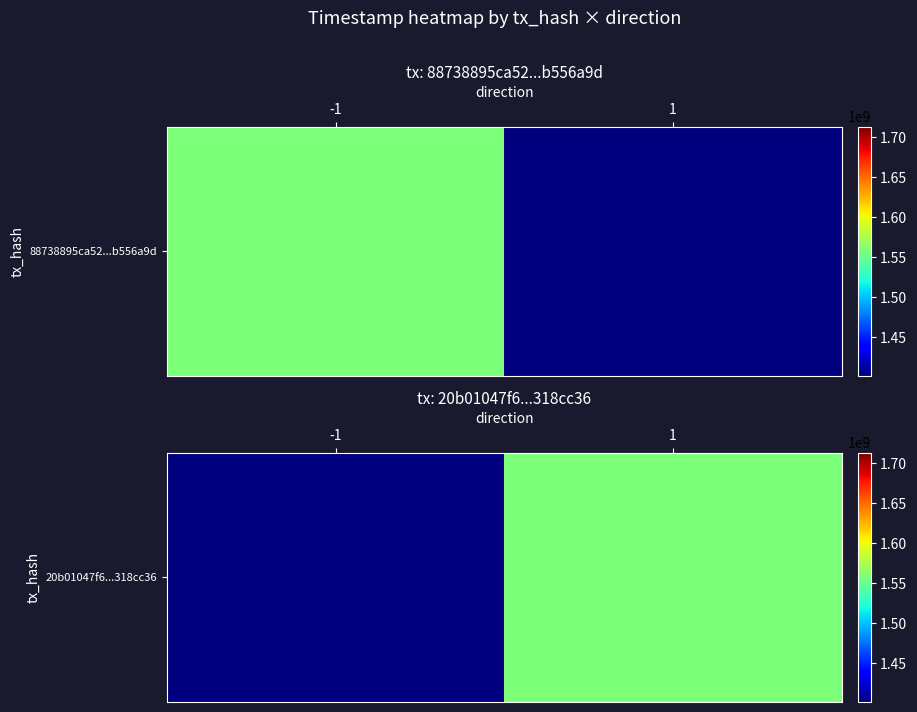

What is the smallest value displayed?

1557293430.0